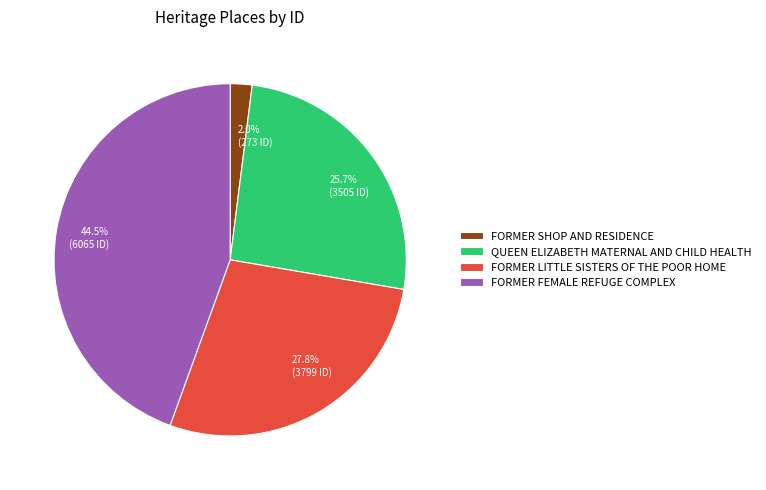

What is the largest slice in the pie chart?

FORMER FEMALE REFUGE COMPLEX